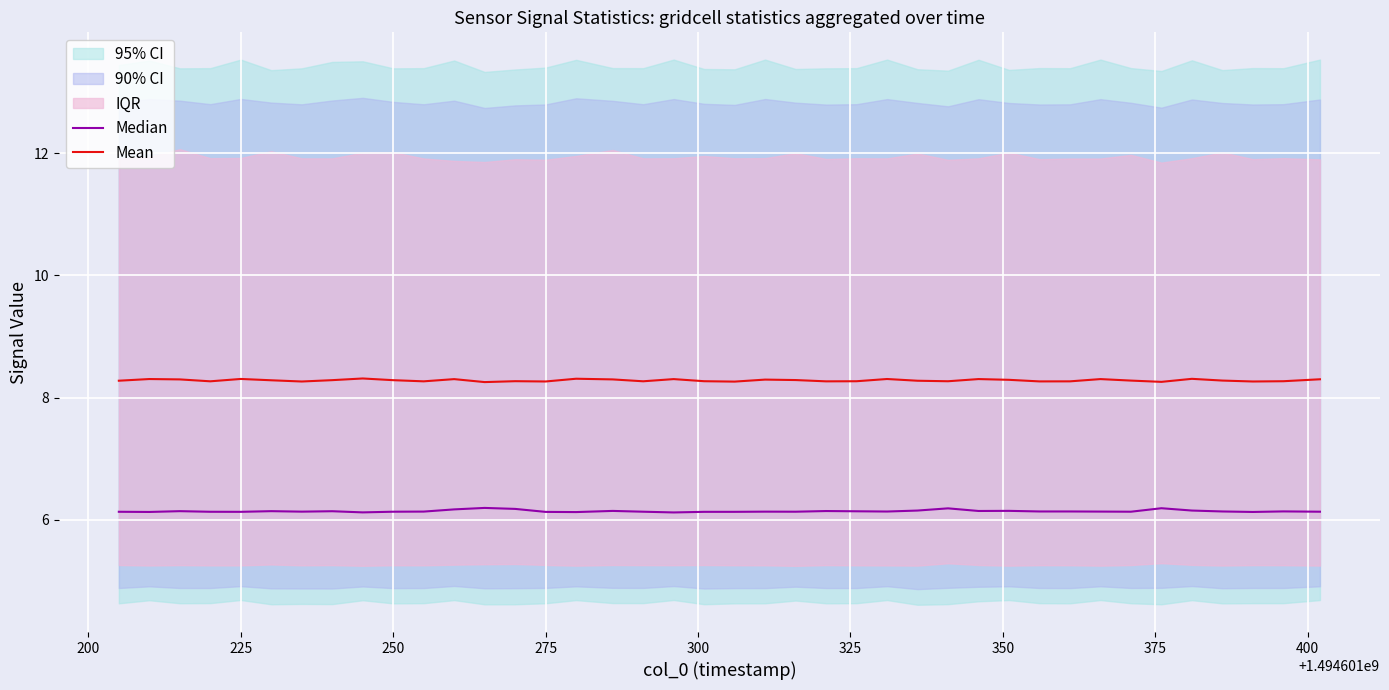

At how many categories does at least one series exceed 6?

40